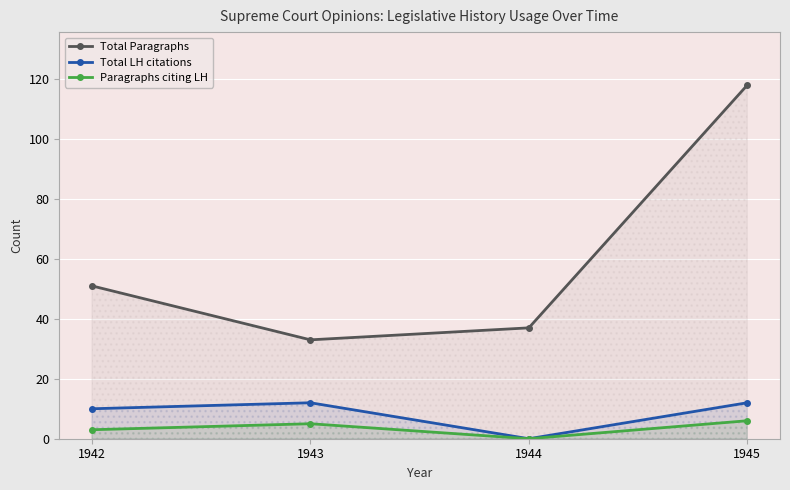

Which series changed the most between 1943 and 1945?

Total Paragraphs